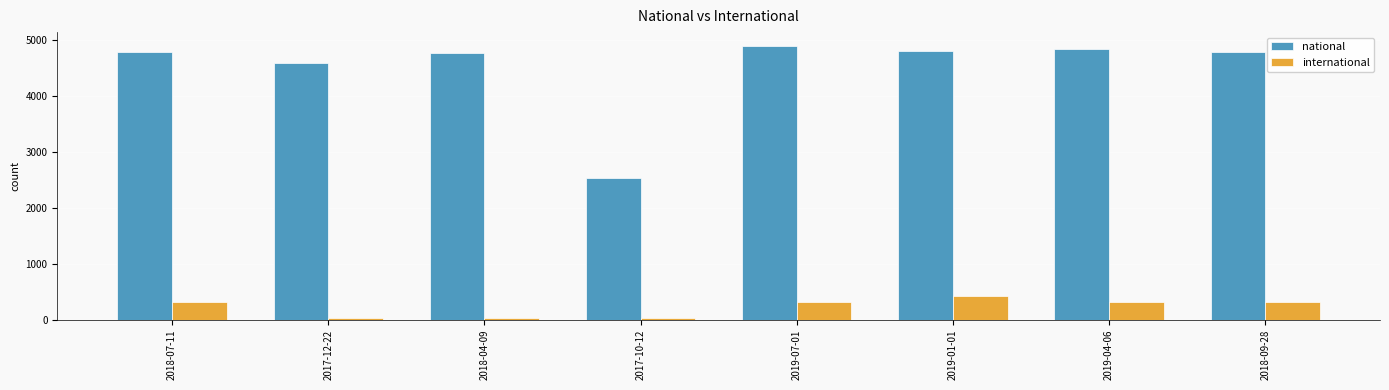

The value of national at 2019-01-01 is 7215. True or false?

False